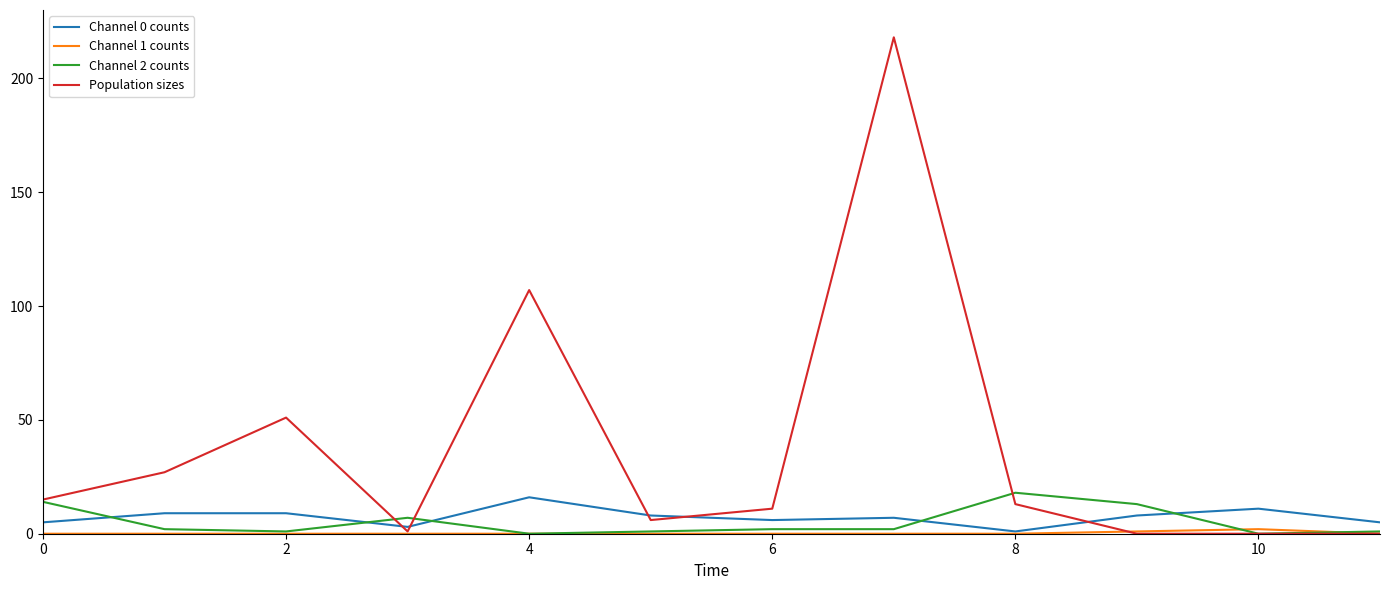

What is the difference between the maximum and minimum values in the Population sizes series?

218